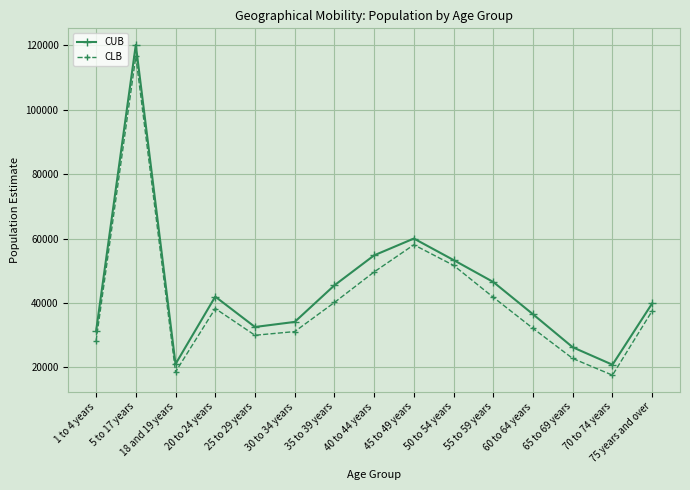

Where is the first local maximum for CUB?

5 to 17 years